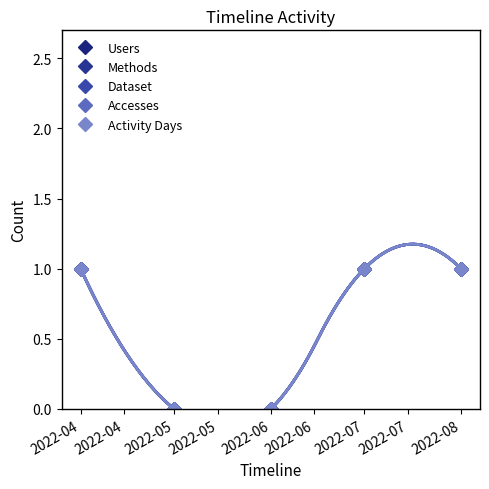

How many lines are shown in the chart?

5